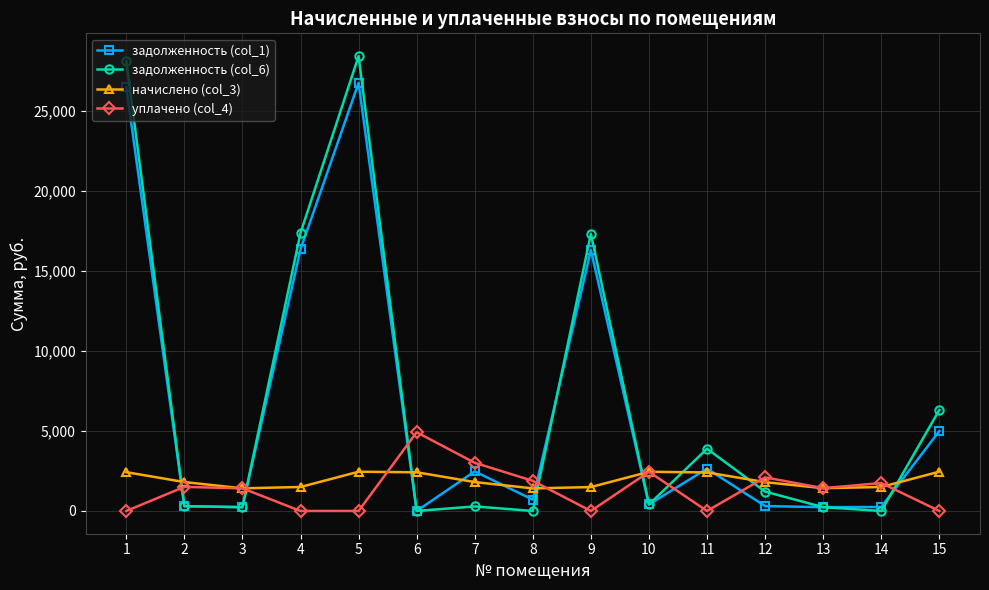

Where do уплачено (col_4) and задолженность (col_1) first cross each other?

1 and 2